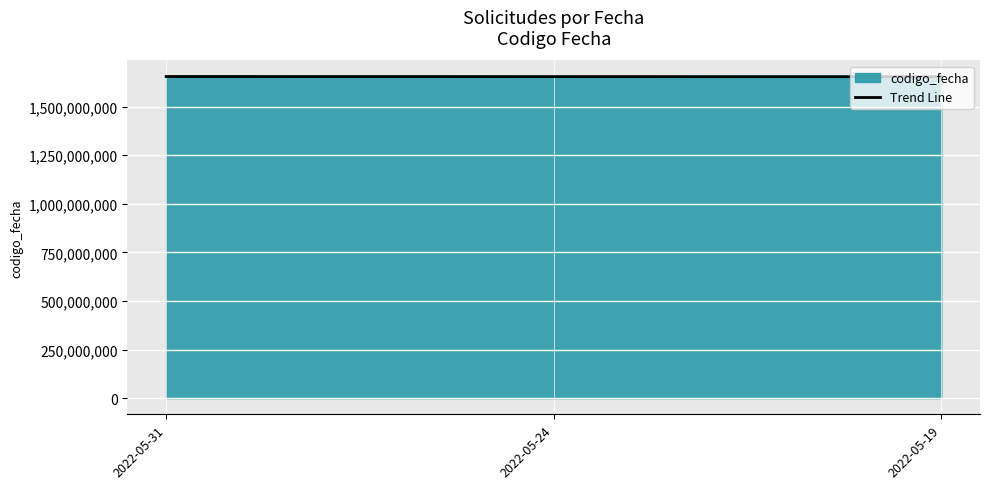

The value of codigo_fecha at 2022-05-24 is 856513887.0. True or false?

False